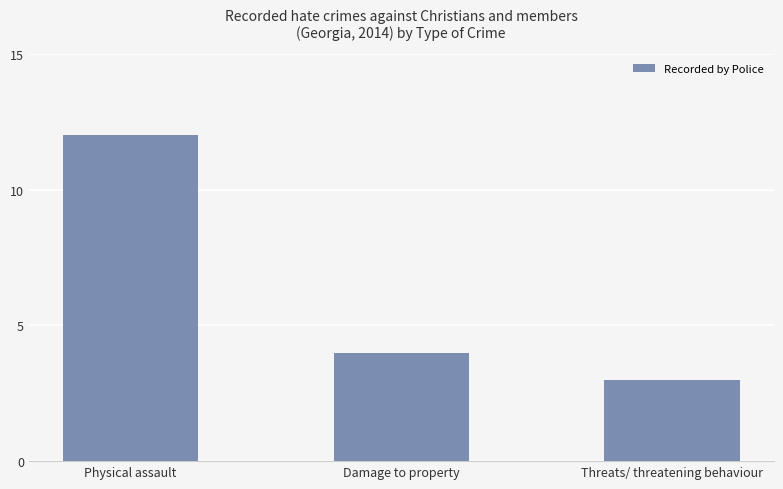

List the labels in order of value, smallest first.

Threats/ threatening behaviour, Damage to property, Physical assault